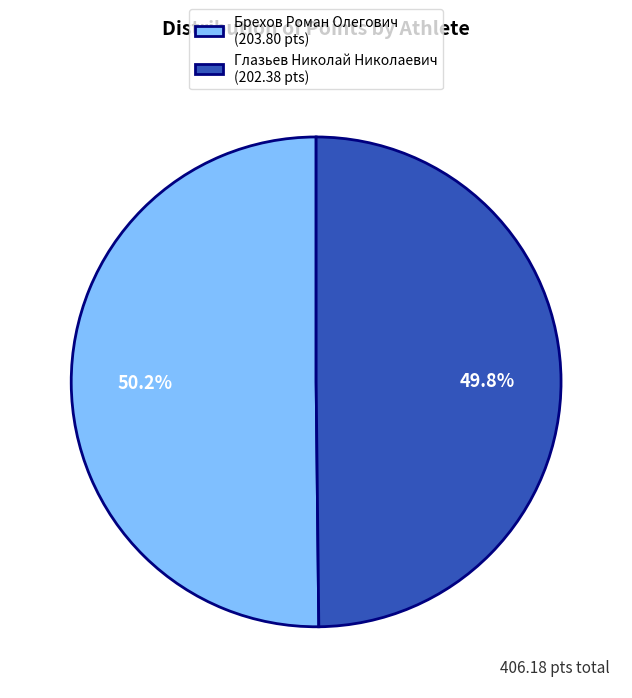

To the nearest percent, what is the average slice percentage?

50%